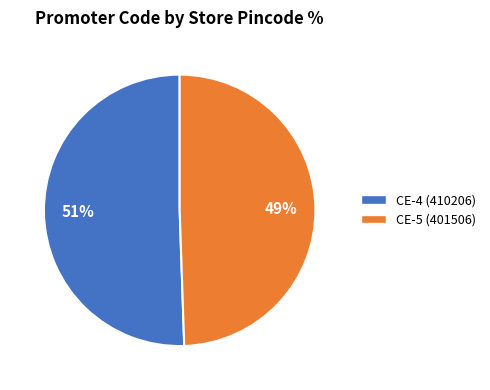

Which slice is the largest?

CE-4 (410206)